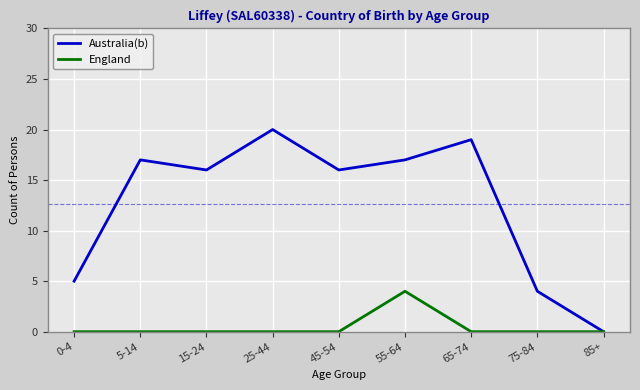

Between 0-4 and 75-84, which series saw the biggest shift?

Australia(b)